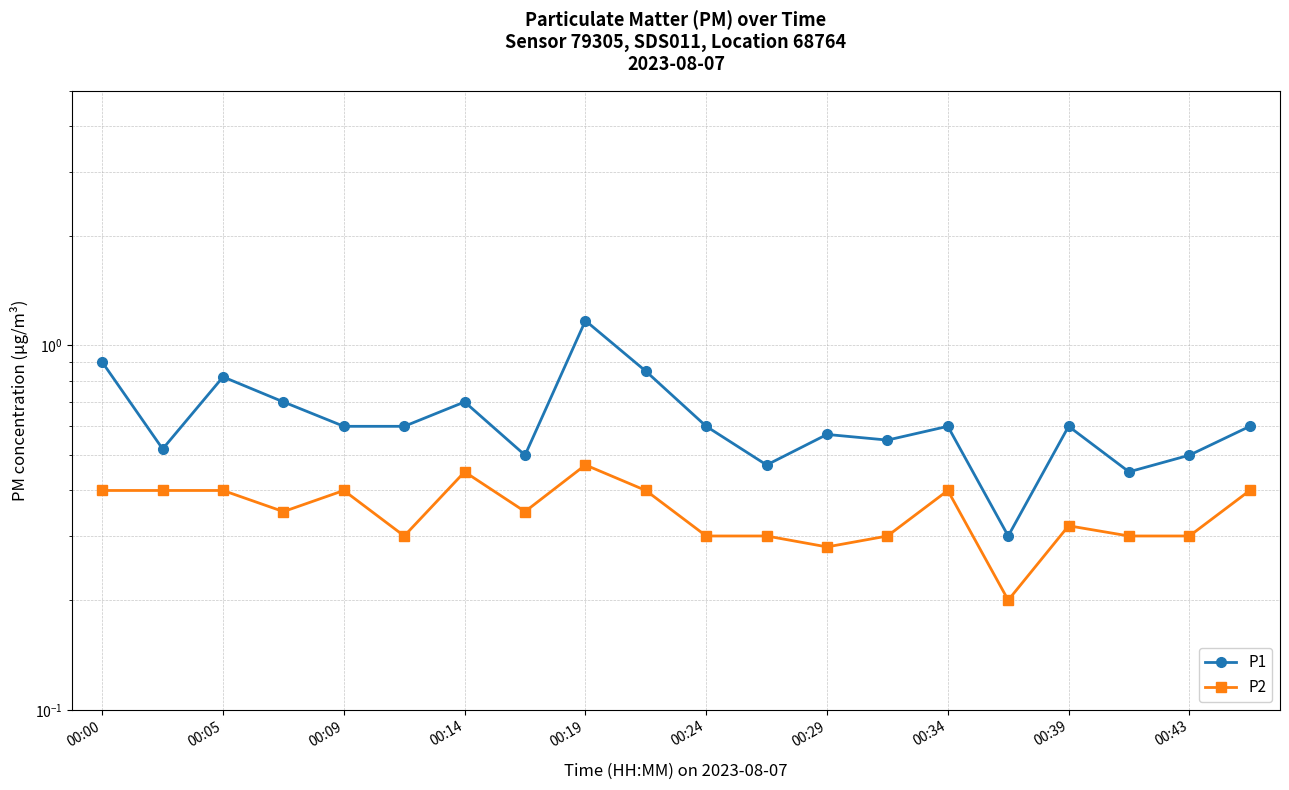

The P2 series shows 0.2 at 15. True or false?

True